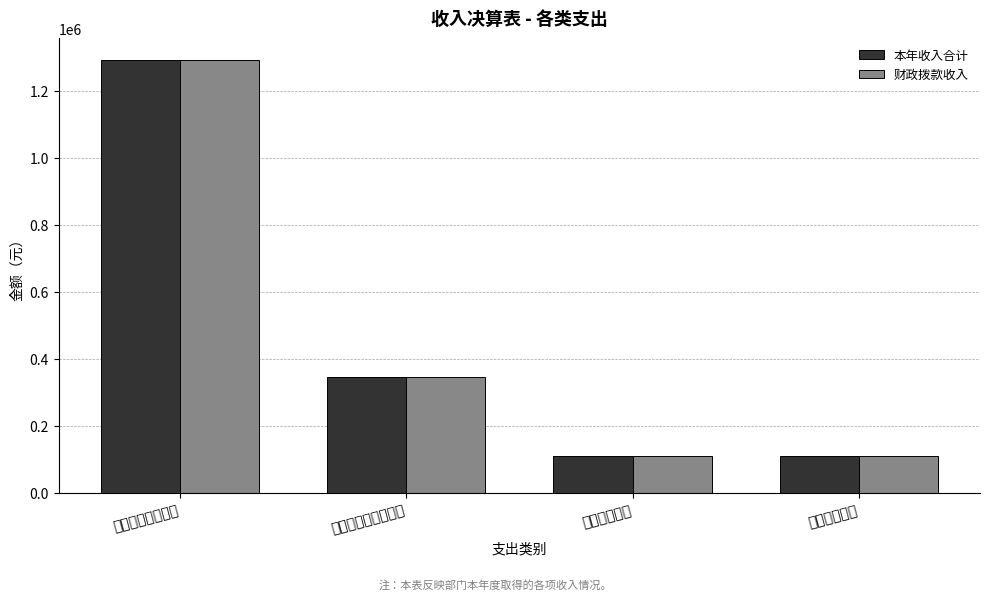

What is the label of the 2nd bar from the left?

社会保障和就业支出